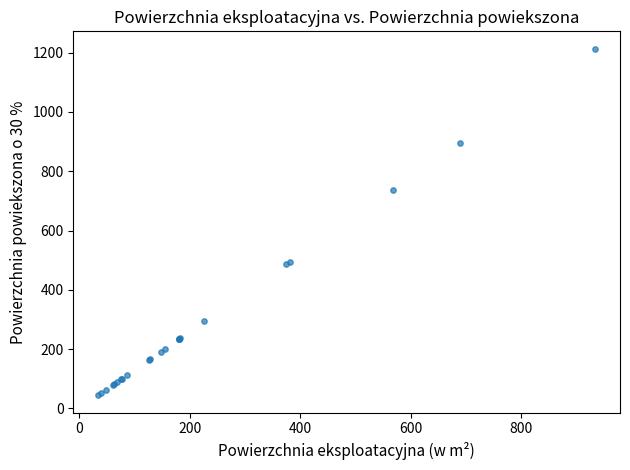

What Y value in the scatter plot is closest to 628?

737.1